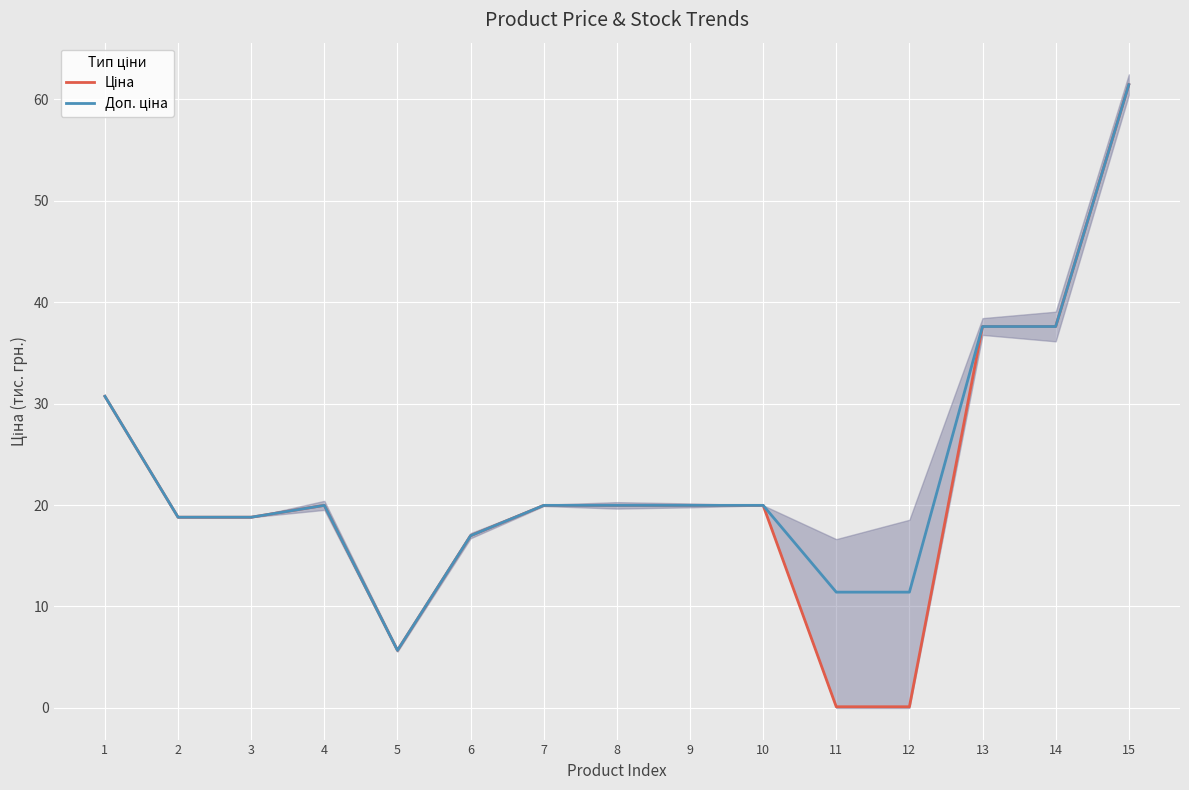

True or false: Ціна has a value of 61.4 at 15.

True